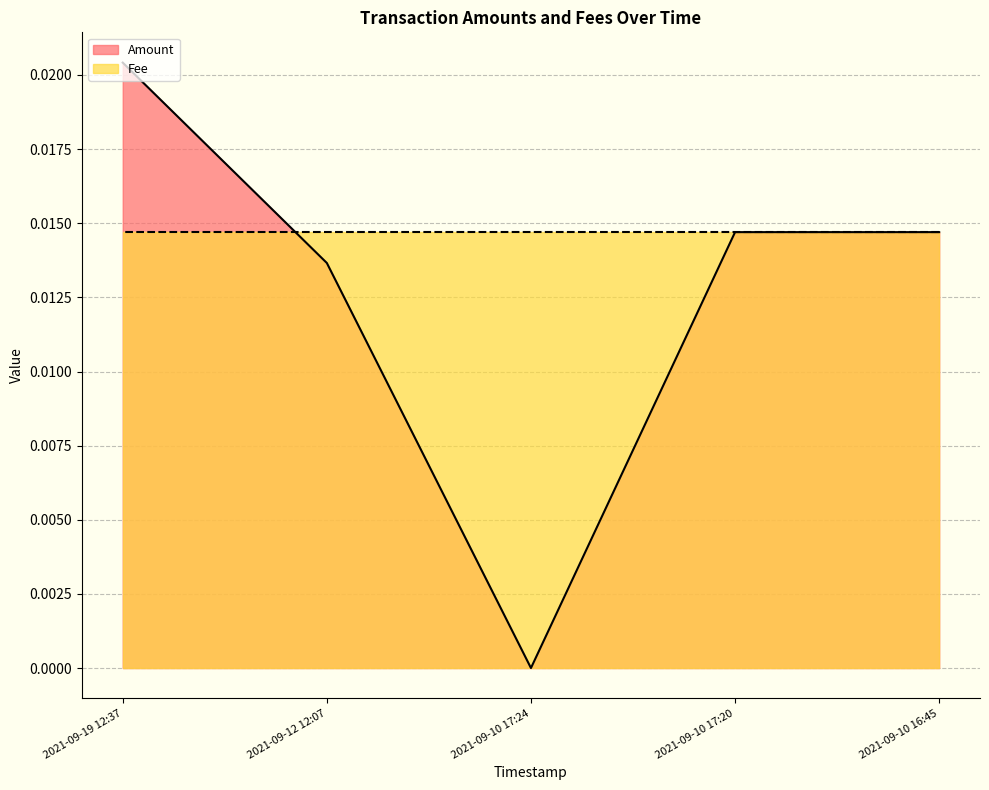

What are all the series names shown in the legend?

Amount, Fee